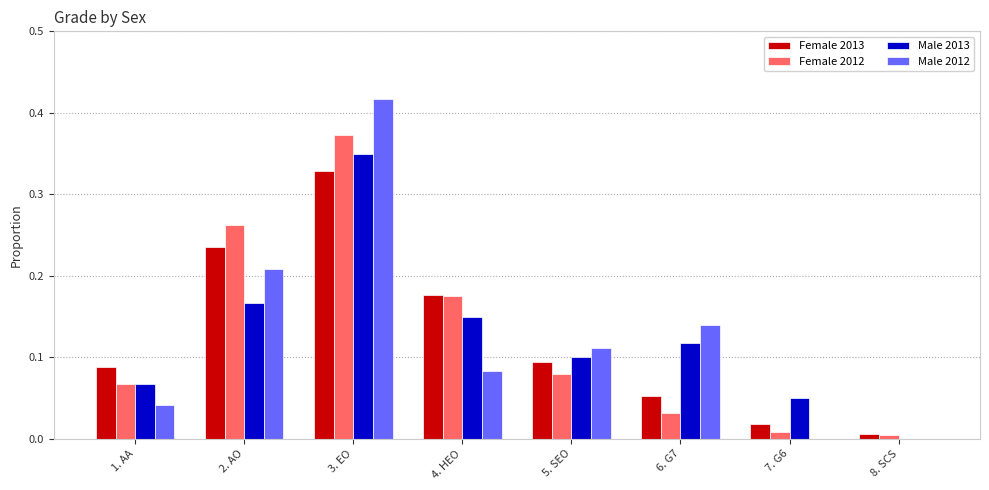

At which category is the sum across all series the highest?

3. EO